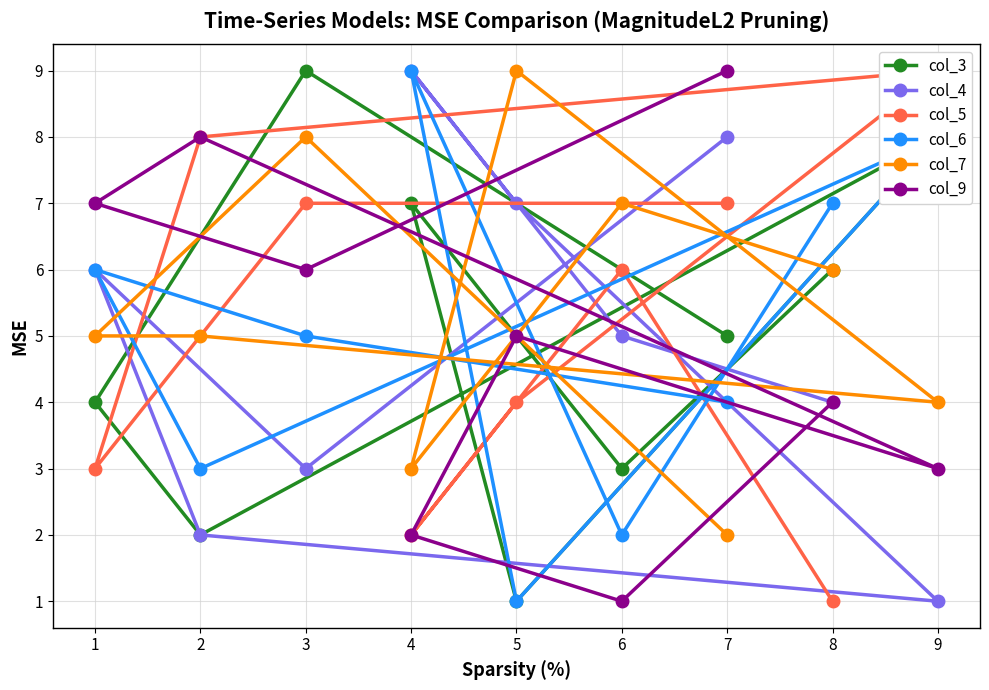

What is the value of the col_7 point at the 8th from the left?

6